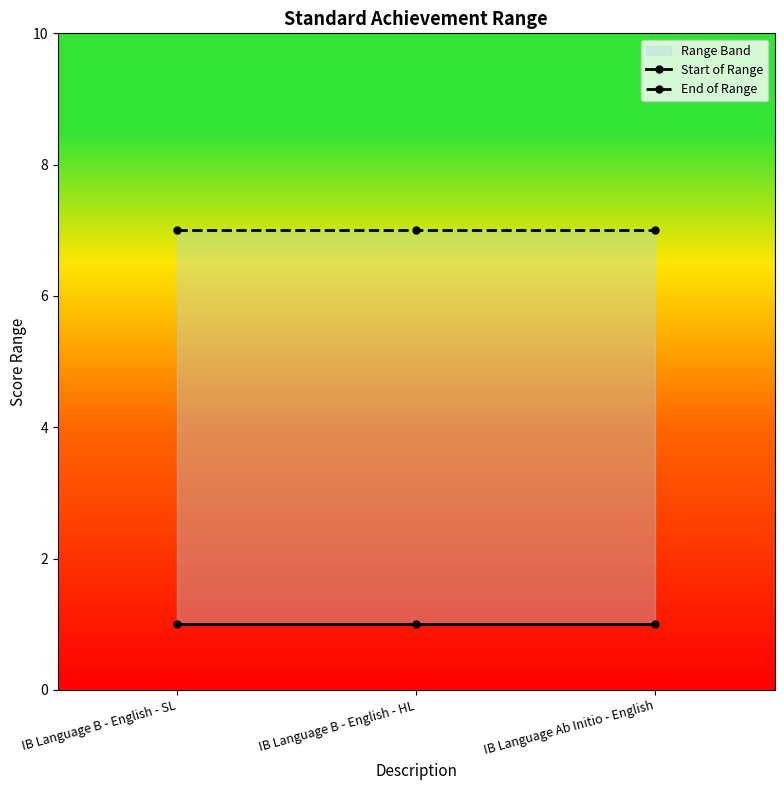

At which label does Start of Range reach its peak?

IB Language B - English - SL